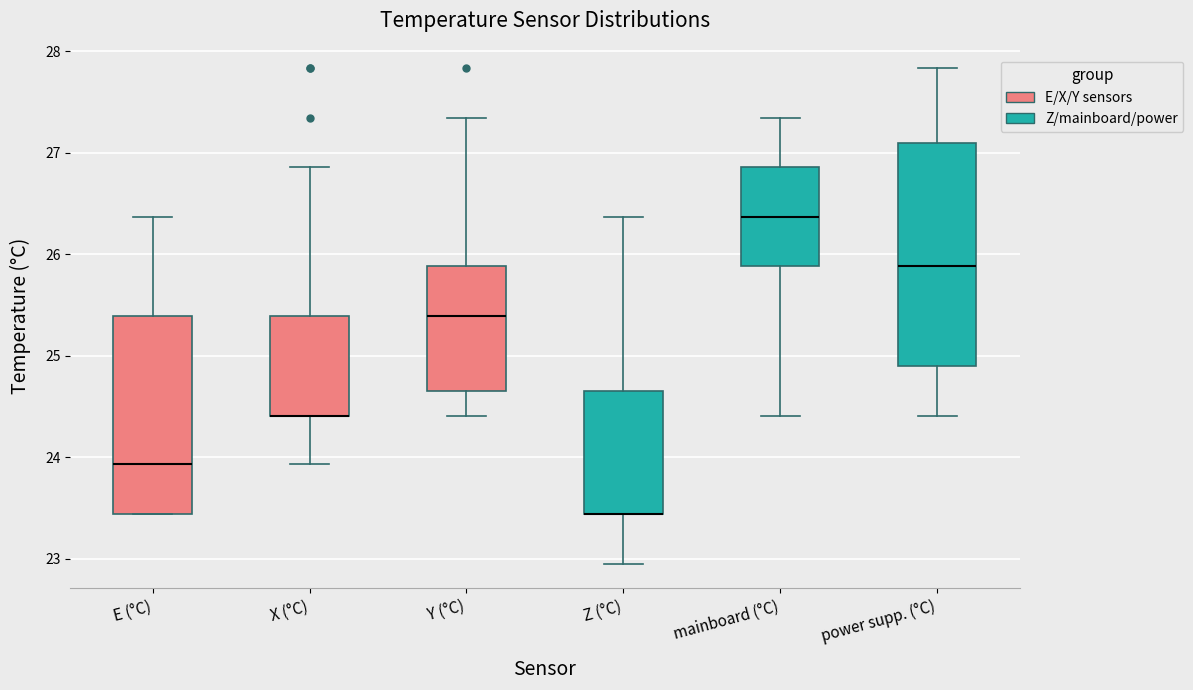

Reading left to right, read every box against the y-axis: the position of its median line, the range the box covers, and the ends of its whiskers. The values are not printed on the chart, so give them approximately, as read against the axis.

E (°C): median 23.9, box 23.4 to 25.4, whiskers 23.4 to 26.4
X (°C): median 24.4 (drawn on the box's lower edge), box 24.4 to 25.4, whiskers 23.9 to 26.9
Y (°C): median 25.4, box 24.7 to 25.9, whiskers 24.4 to 27.3
Z (°C): median 23.4 (drawn on the box's lower edge), box 23.4 to 24.7, whiskers 23.0 to 26.4
mainboard (°C): median 26.4, box 25.9 to 26.9, whiskers 24.4 to 27.3
power supp. (°C): median 25.9, box 24.9 to 27.1, whiskers 24.4 to 27.8